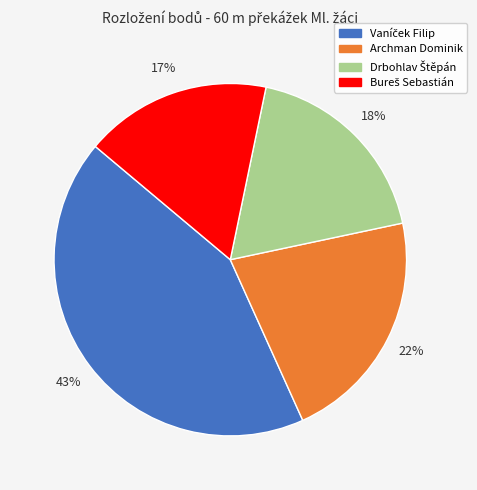

Is there a majority slice in this chart?

No